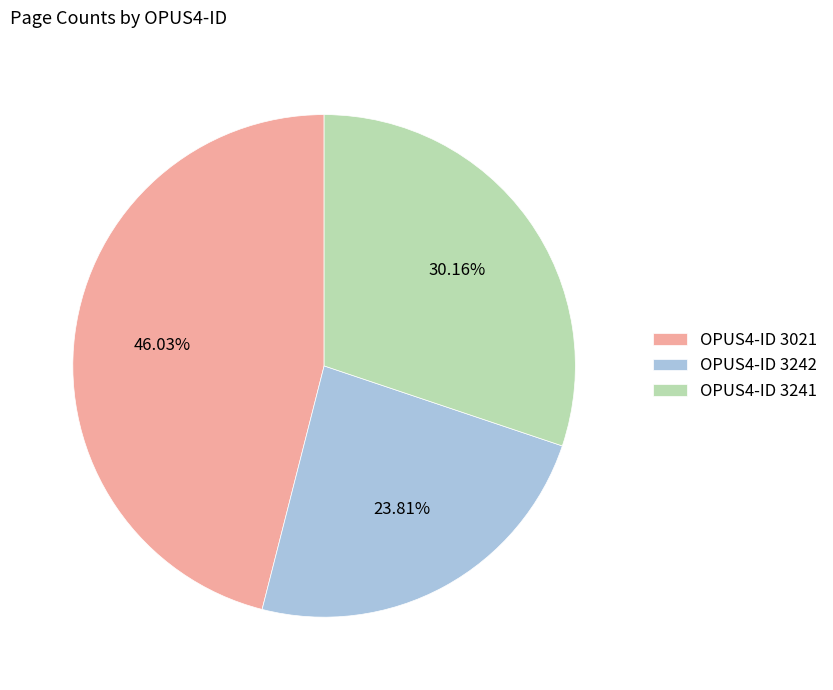

Is there any slice that represents more than half of the pie?

No